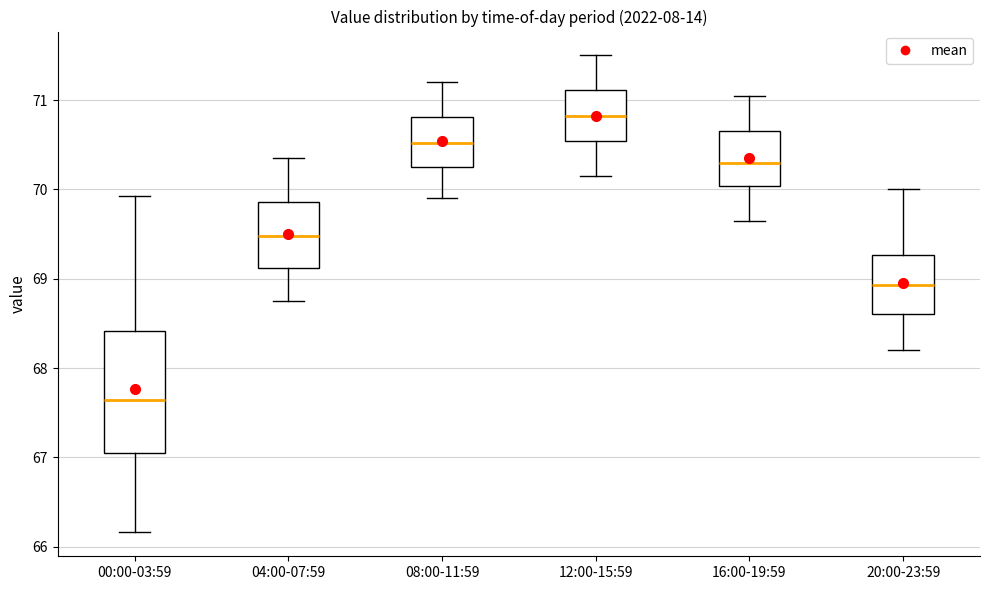

Reading left to right, transcribe this box plot: for each box, give where its median line is, the range the box spans, and where its two whiskers end, as read against the y-axis. The values are not printed on the chart, so give them approximately, as read against the axis.

00:00-03:59: median 67.6, box 67.1 to 68.4, whiskers 66.2 to 69.9
04:00-07:59: median 69.5, box 69.1 to 69.9, whiskers 68.8 to 70.4
08:00-11:59: median 70.5, box 70.3 to 70.8, whiskers 69.9 to 71.2
12:00-15:59: median 70.8, box 70.5 to 71.1, whiskers 70.2 to 71.5
16:00-19:59: median 70.3, box 70.0 to 70.7, whiskers 69.7 to 71.1
20:00-23:59: median 68.9, box 68.6 to 69.3, whiskers 68.2 to 70.0